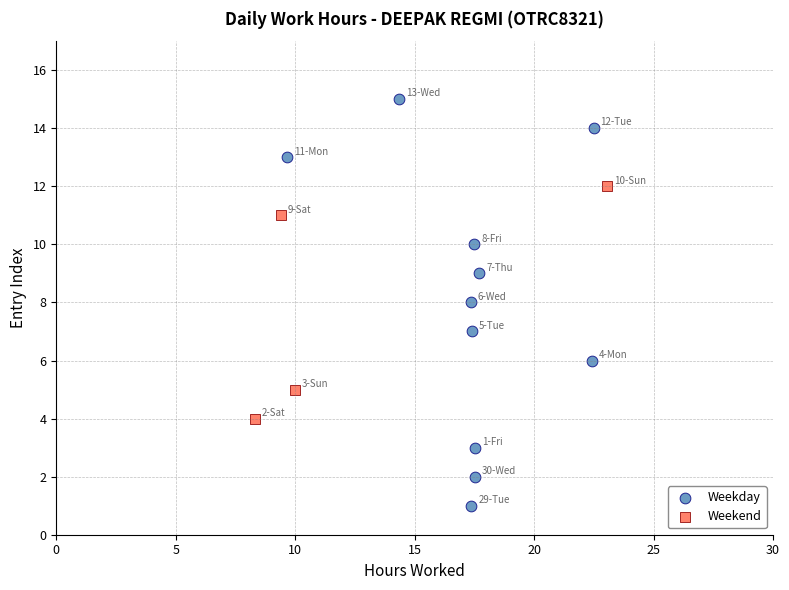

Which series has the widest spread of Y values?

Weekday